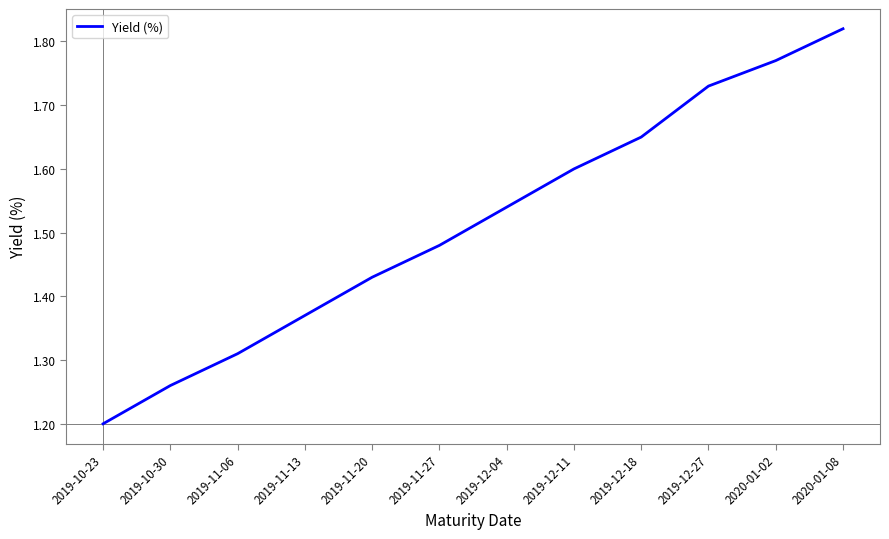

Which category has the highest value across all series?

2020-01-08